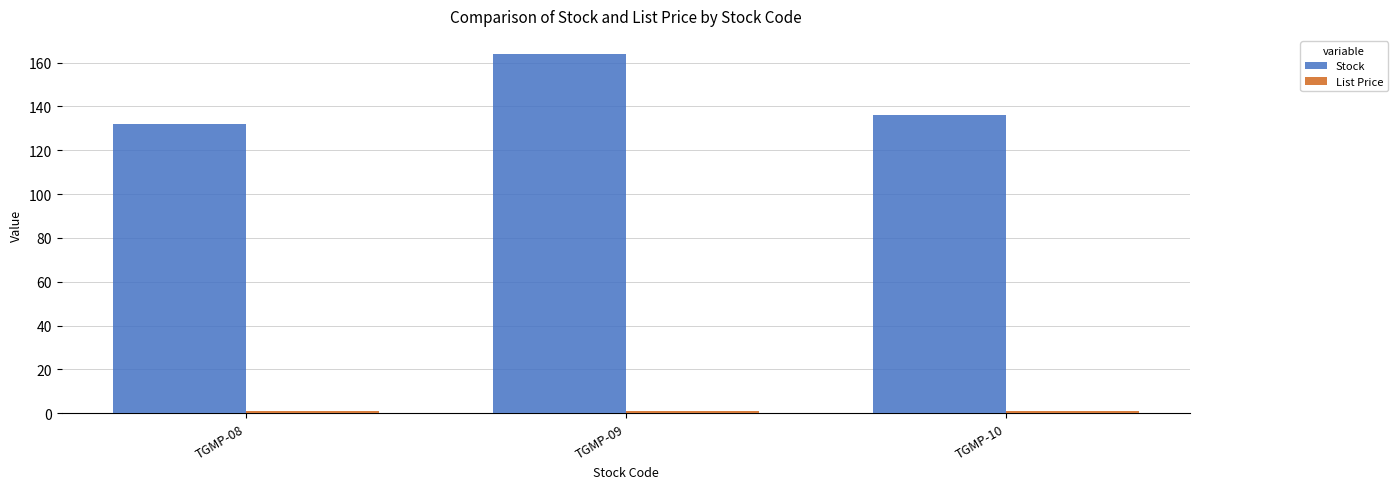

Which series has the widest spread of values?

Stock